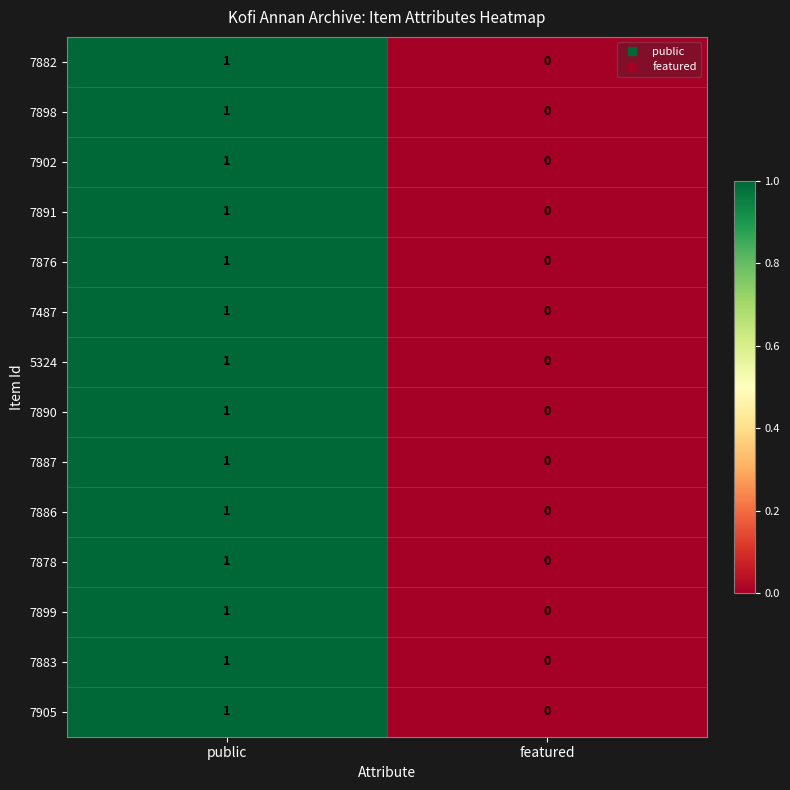

Which category has the lowest value across all series?

featured